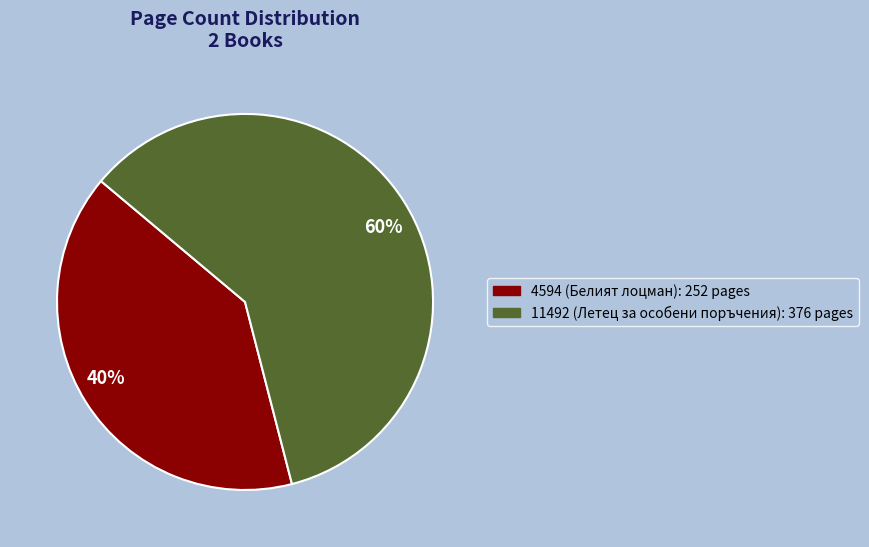

To the nearest percent, what percentage of the pie is 40%?

40%